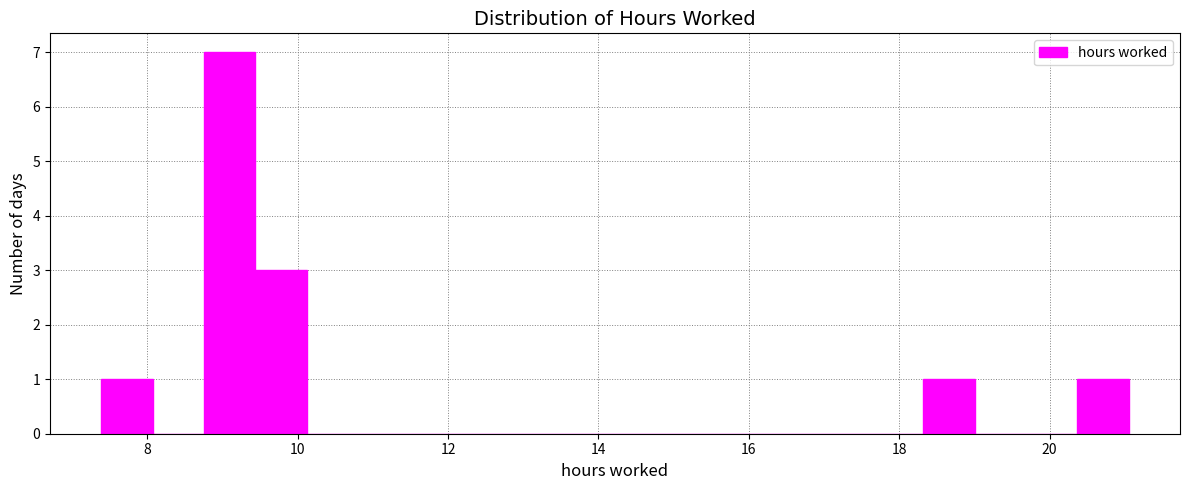

Around what value on the x-axis is the tallest bar? Give the approximate position of its centre, as read against the axis.

9.0